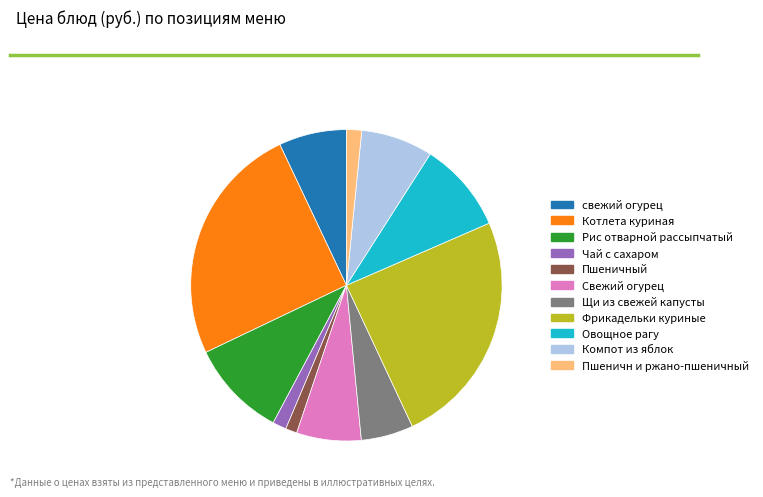

True or false: Пшеничн и ржано-пшеничный accounts for 2% of the total.

True